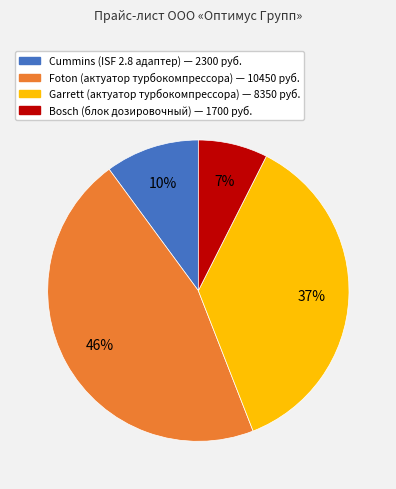

To the nearest percent, what percentage of the pie is Garrett?

37%